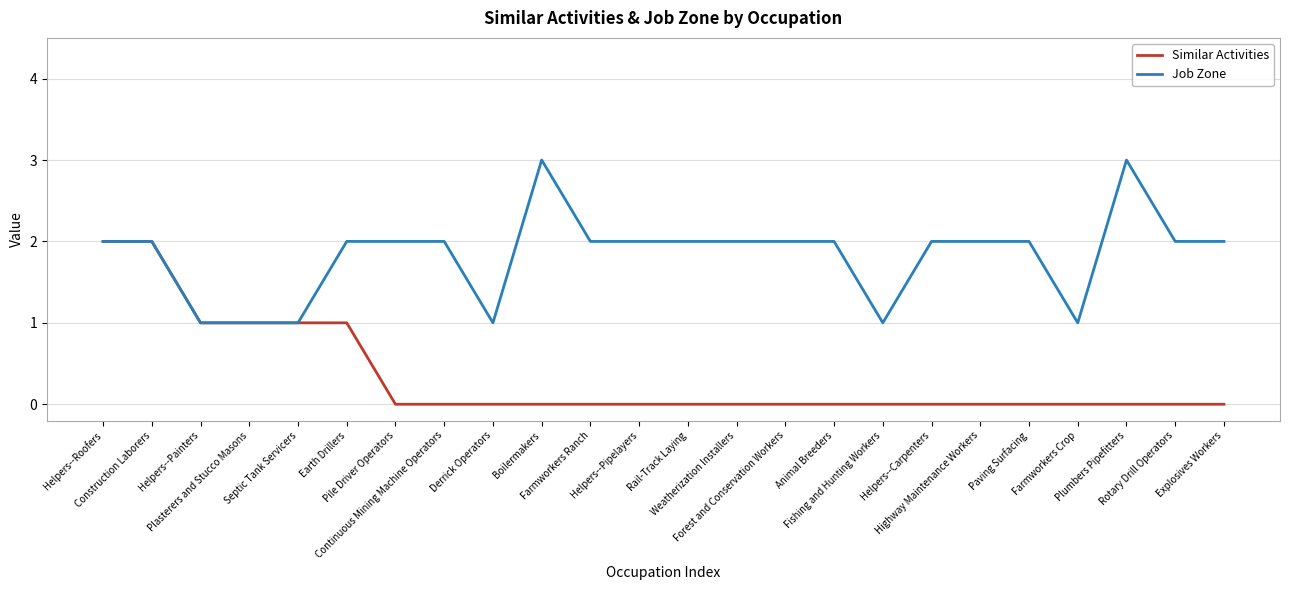

What is the total value across all series at Construction Laborers?

4